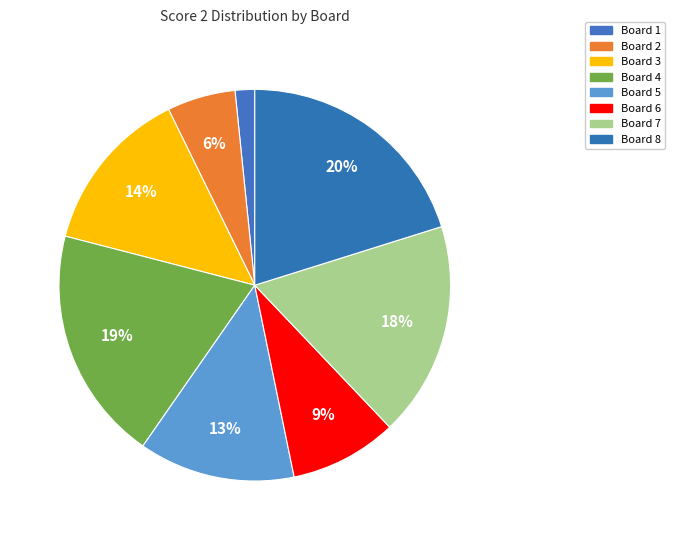

What is the total percentage of Board 5 and Board 4?

32.3%